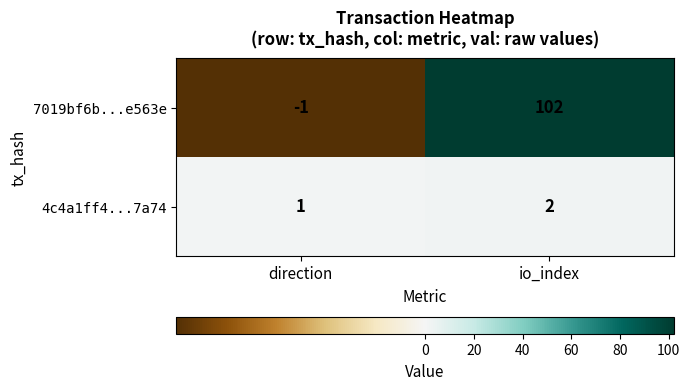

What is the difference between the 7019bf6b...e563e values at direction and io_index?

103